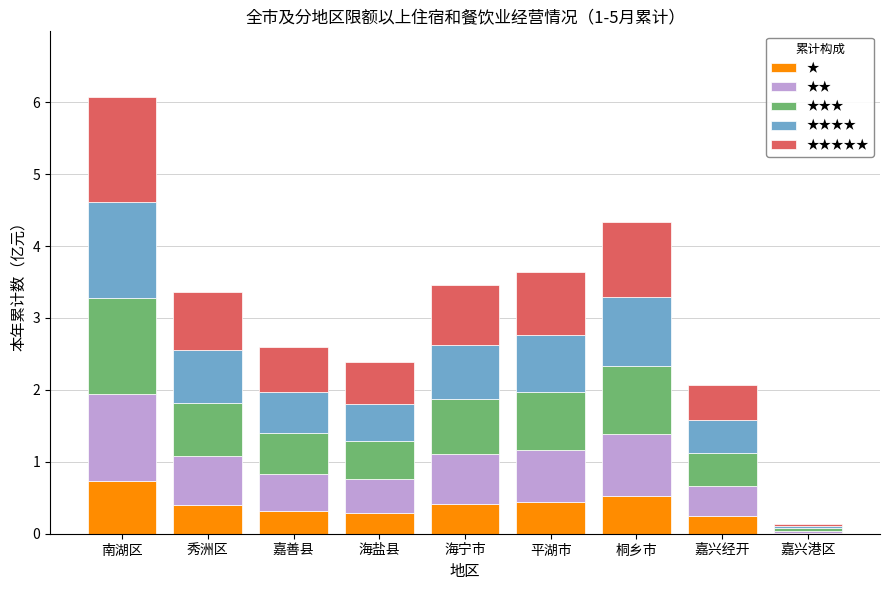

What is the highest value of the ★ series?

0.7